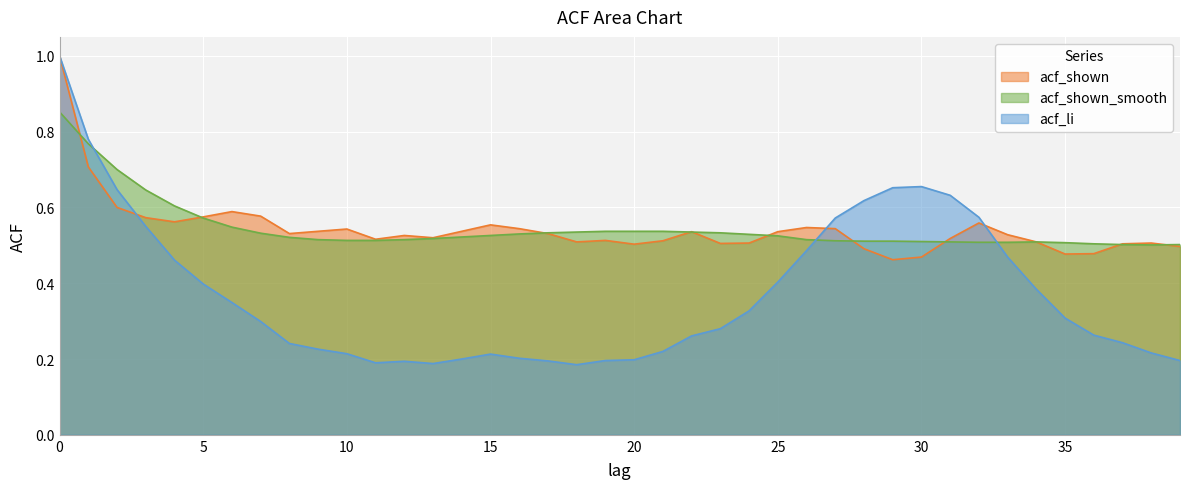

Reading left to right, what are all the values shown in this chart?

acf_li: 0=1.0	1=0.8	2=0.6	3=0.6	4=0.5	5=0.4	6=0.3	7=0.3	8=0.2	9=0.2	10=0.2	11=0.2	12=0.2	13=0.2	14=0.2	15=0.2	16=0.2	17=0.2	18=0.2	19=0.2	20=0.2	21=0.2	22=0.3	23=0.3	24=0.3	25=0.4	26=0.5	27=0.6	28=0.6	29=0.7	30=0.7	31=0.6	32=0.6	33=0.5	34=0.4	35=0.3	36=0.3	37=0.2	38=0.2	39=0.2
acf_shown: 0=1.0	1=0.7	2=0.6	3=0.6	4=0.6	5=0.6	6=0.6	7=0.6	8=0.5	9=0.5	10=0.5	11=0.5	12=0.5	13=0.5	14=0.5	15=0.6	16=0.5	17=0.5	18=0.5	19=0.5	20=0.5	21=0.5	22=0.5	23=0.5	24=0.5	25=0.5	26=0.5	27=0.5	28=0.5	29=0.5	30=0.5	31=0.5	32=0.6	33=0.5	34=0.5	35=0.5	36=0.5	37=0.5	38=0.5	39=0.5
acf_shown_smooth: 0=0.9	1=0.8	2=0.7	3=0.6	4=0.6	5=0.6	6=0.5	7=0.5	8=0.5	9=0.5	10=0.5	11=0.5	12=0.5	13=0.5	14=0.5	15=0.5	16=0.5	17=0.5	18=0.5	19=0.5	20=0.5	21=0.5	22=0.5	23=0.5	24=0.5	25=0.5	26=0.5	27=0.5	28=0.5	29=0.5	30=0.5	31=0.5	32=0.5	33=0.5	34=0.5	35=0.5	36=0.5	37=0.5	38=0.5	39=0.5